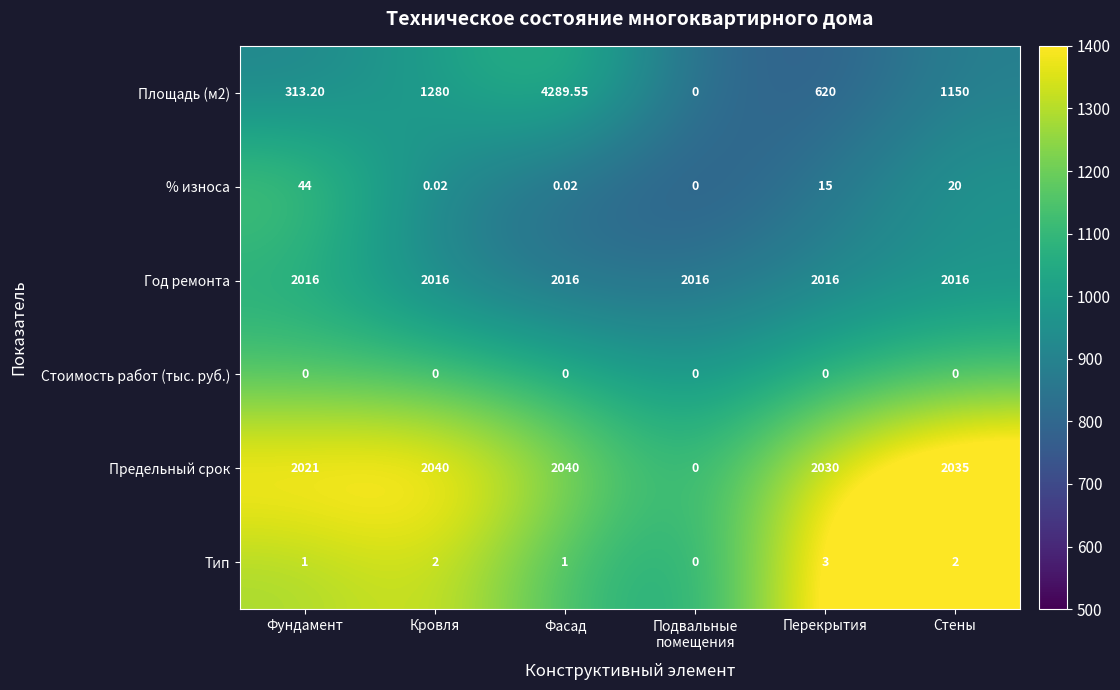

Which series has the largest total across all categories?

Год ремонта